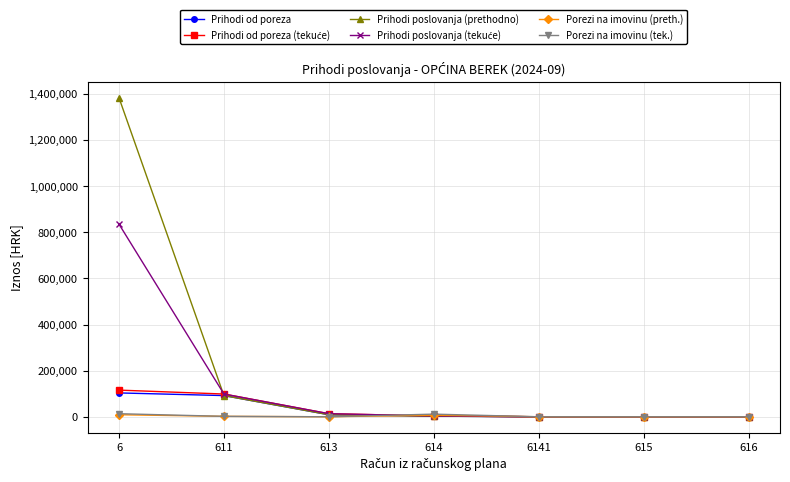

What is the maximum value for Prihodi od poreza?

103408.7